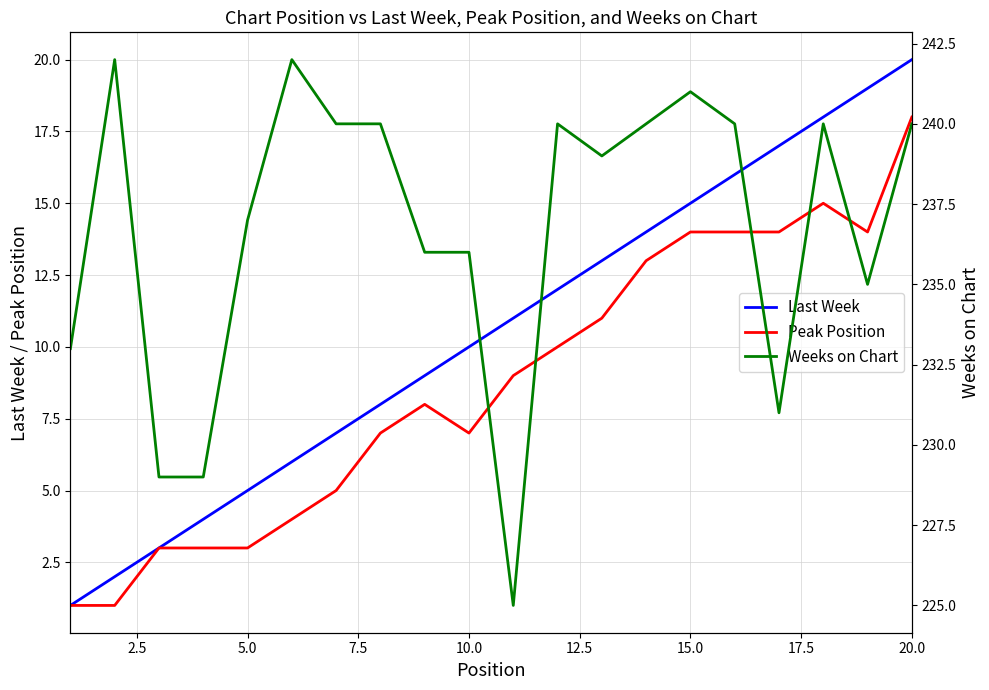

Is this an area chart (filled region under the line)?

No